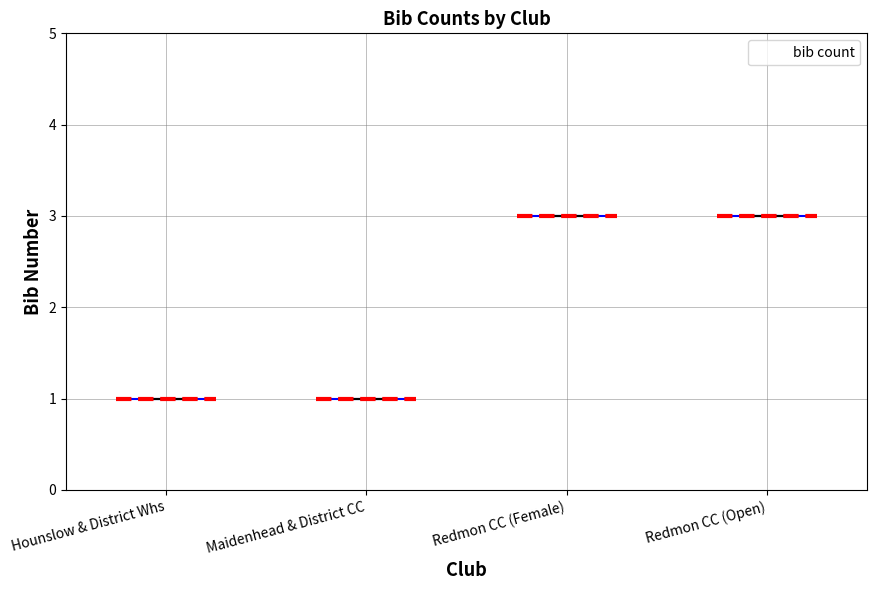

Reading left to right, extract all data points from this chart.

1	1	3	3